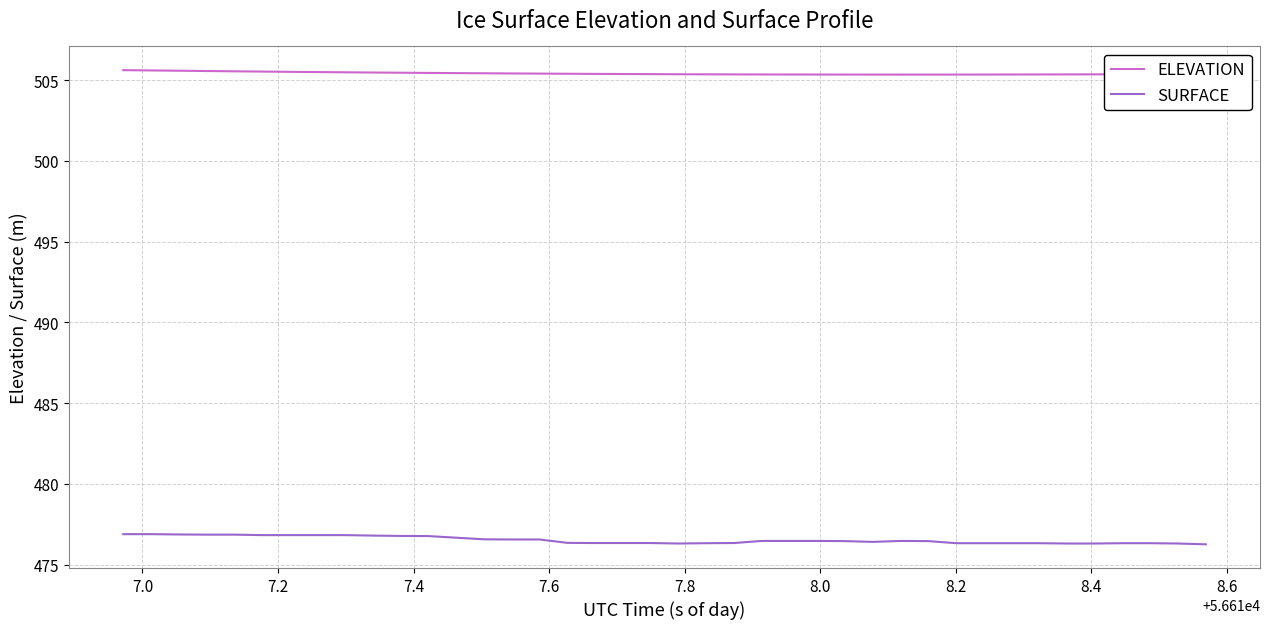

Does the chart have visible grid lines?

Yes